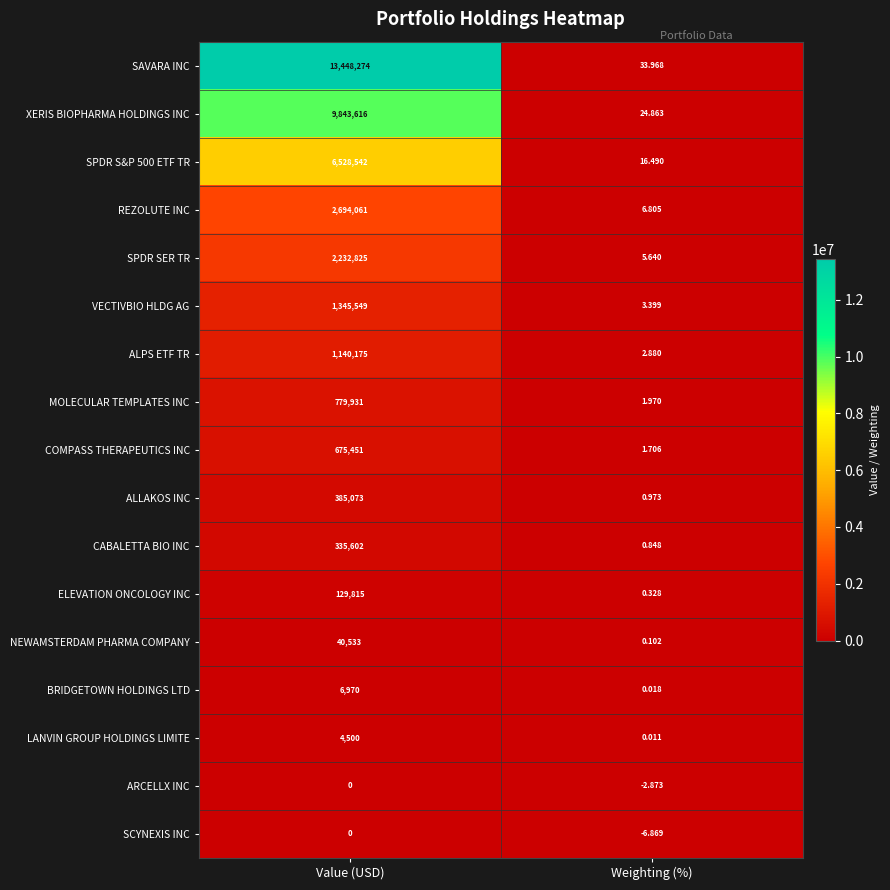

At which category is the sum across all series the highest?

Value (USD)